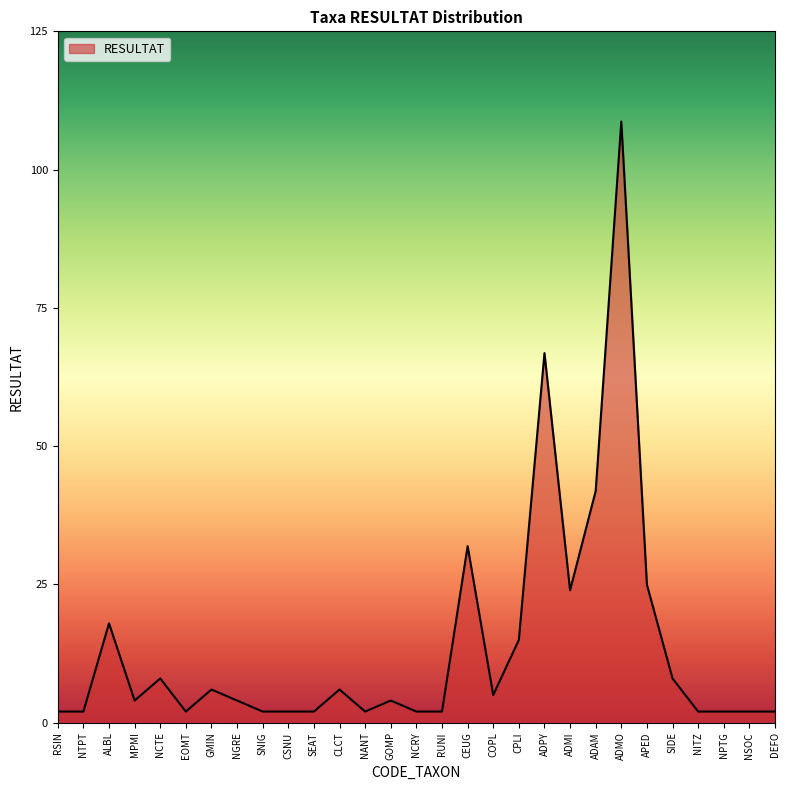

How many lines are shown in the chart?

1